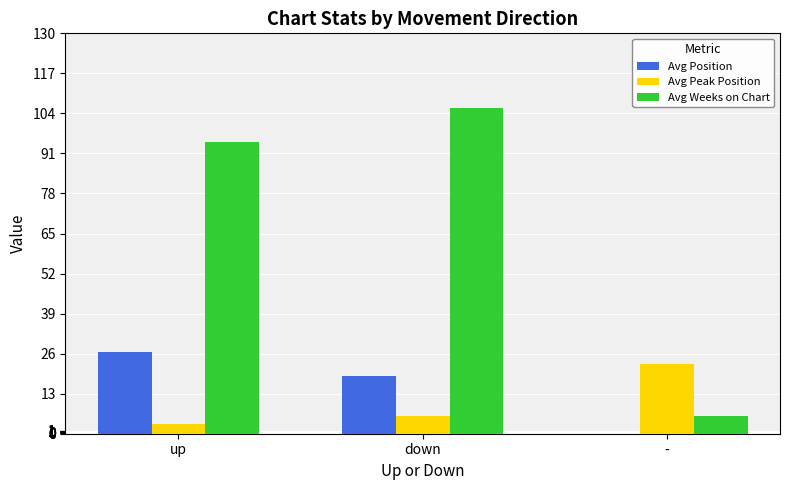

Reading left to right, transcribe all the data shown in this chart.

Avg Position: up=26.6	down=18.6	-=0.0
Avg Peak Position: up=3.2	down=5.9	-=22.7
Avg Weeks on Chart: up=94.7	down=105.8	-=5.7